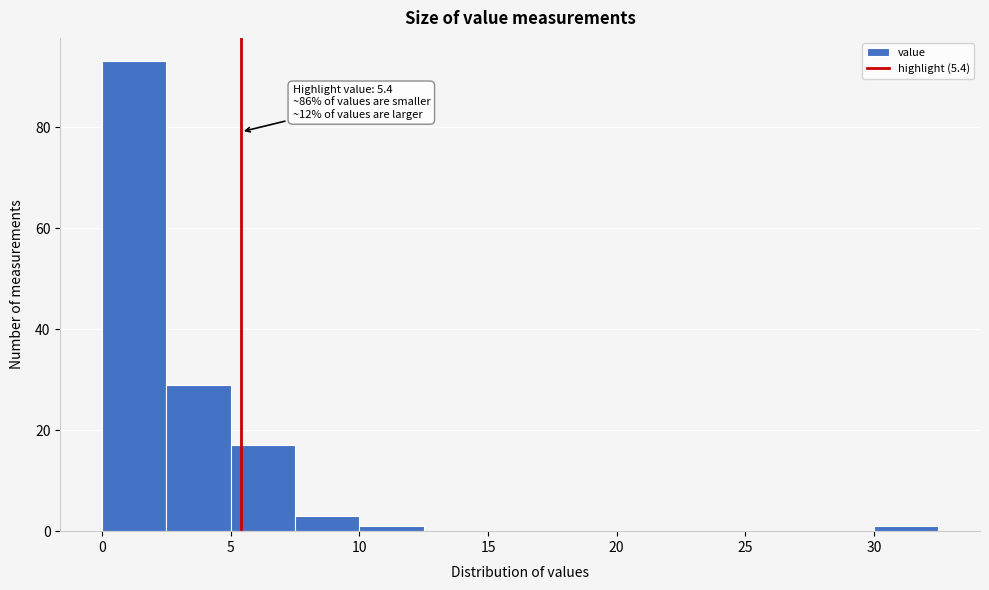

Which range on the x-axis has the tallest bar?

0.0 to 2.5